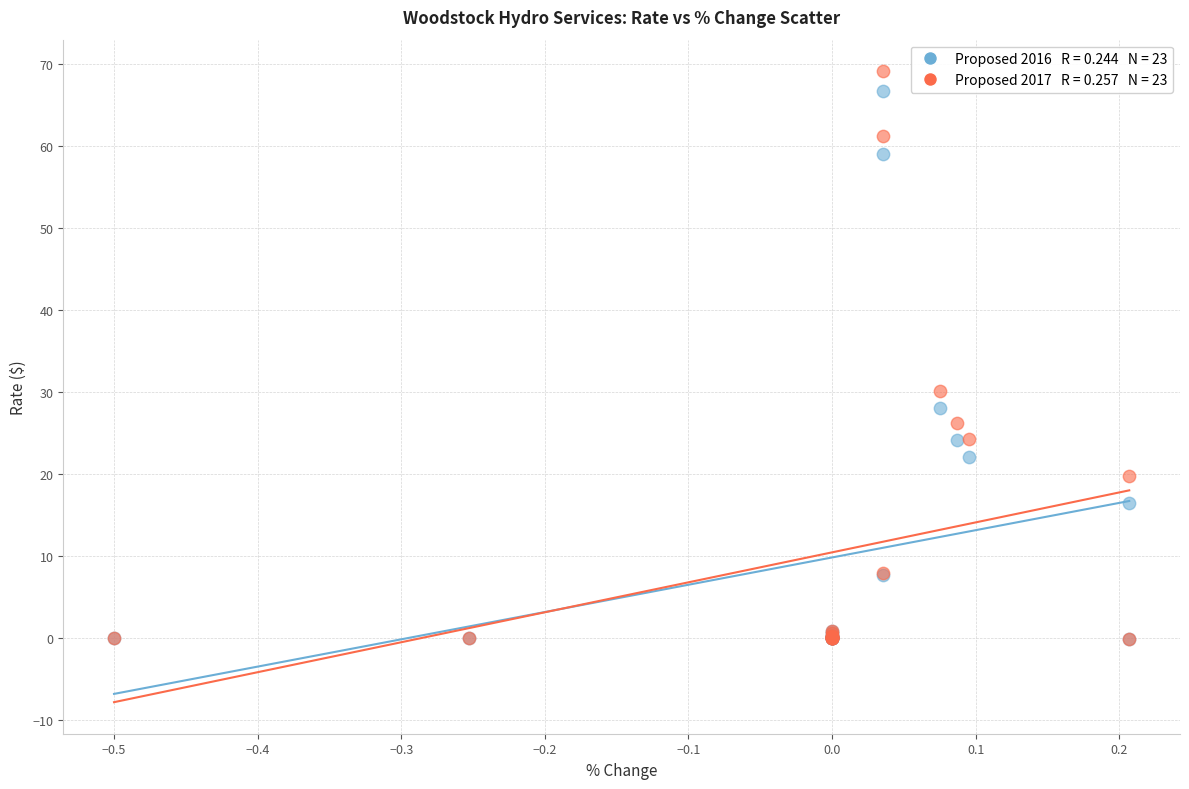

Across all series, what Y value is closest to 34?

30.1